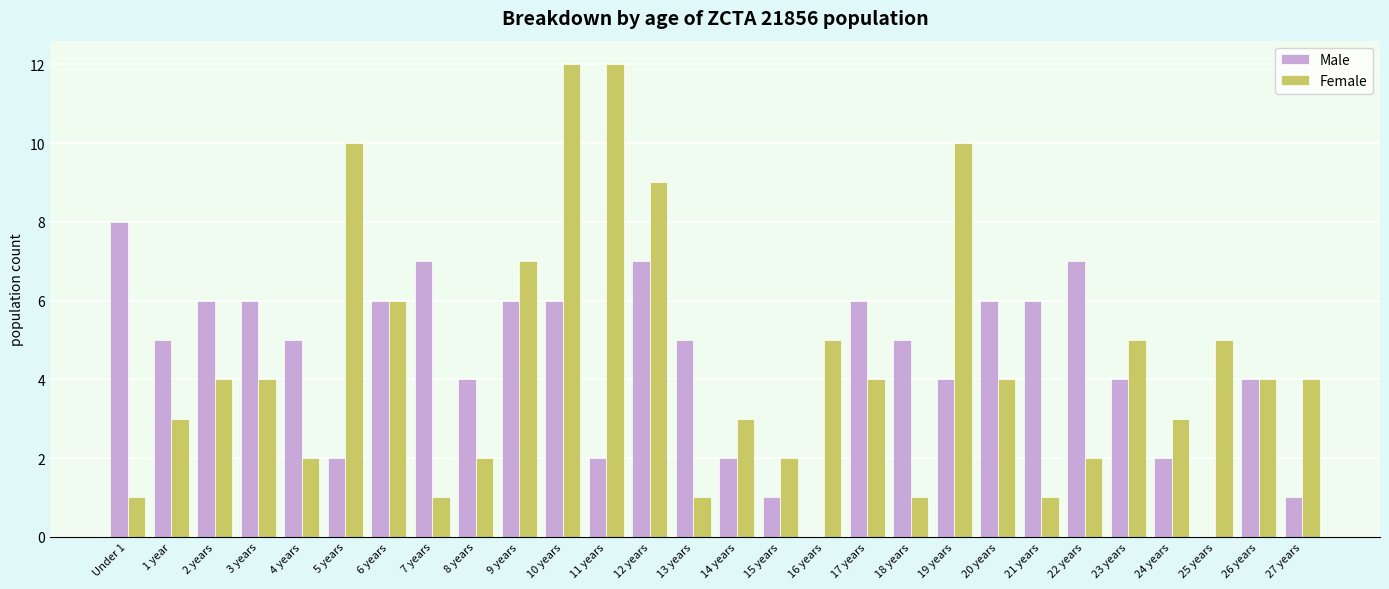

Is it true that Male equals 5 at 13 years?

True